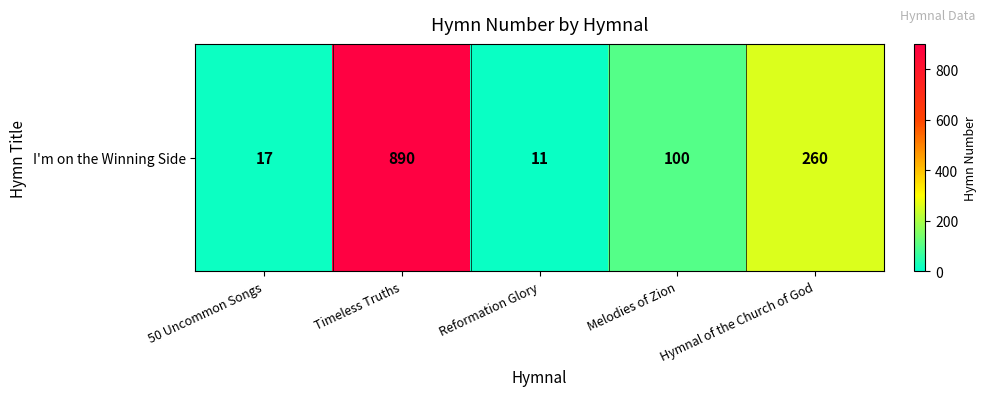

True or false: the data shows 151 at Hymnal of the Church of God.

False